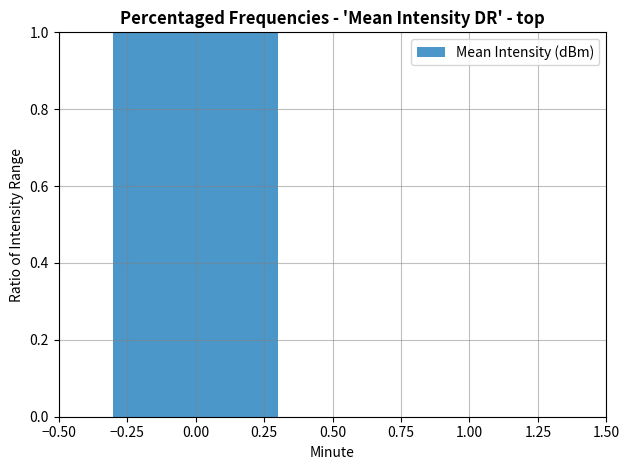

The chart shows a value of 1 at 0.00. True or false?

True